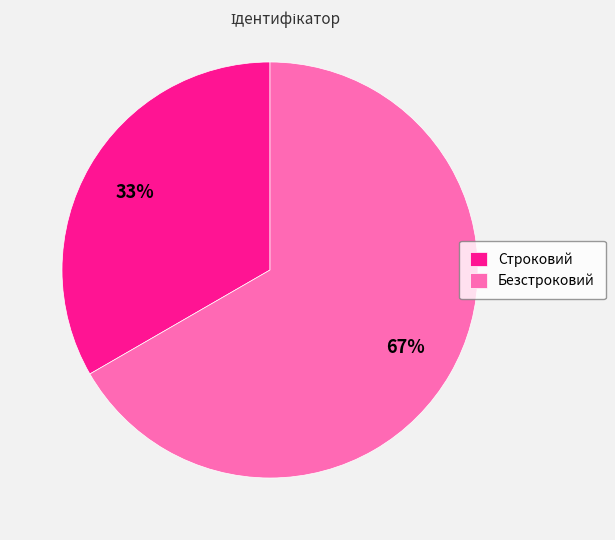

Do Безстроковий and Строковий together represent more than half of the pie?

Yes